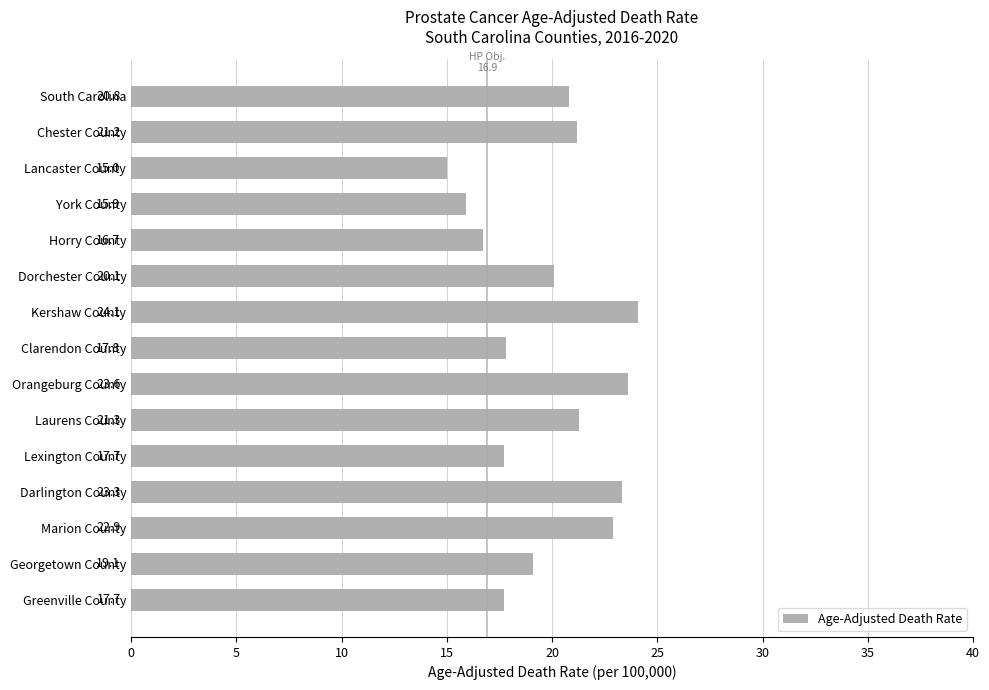

What is the sum of all values?

297.2